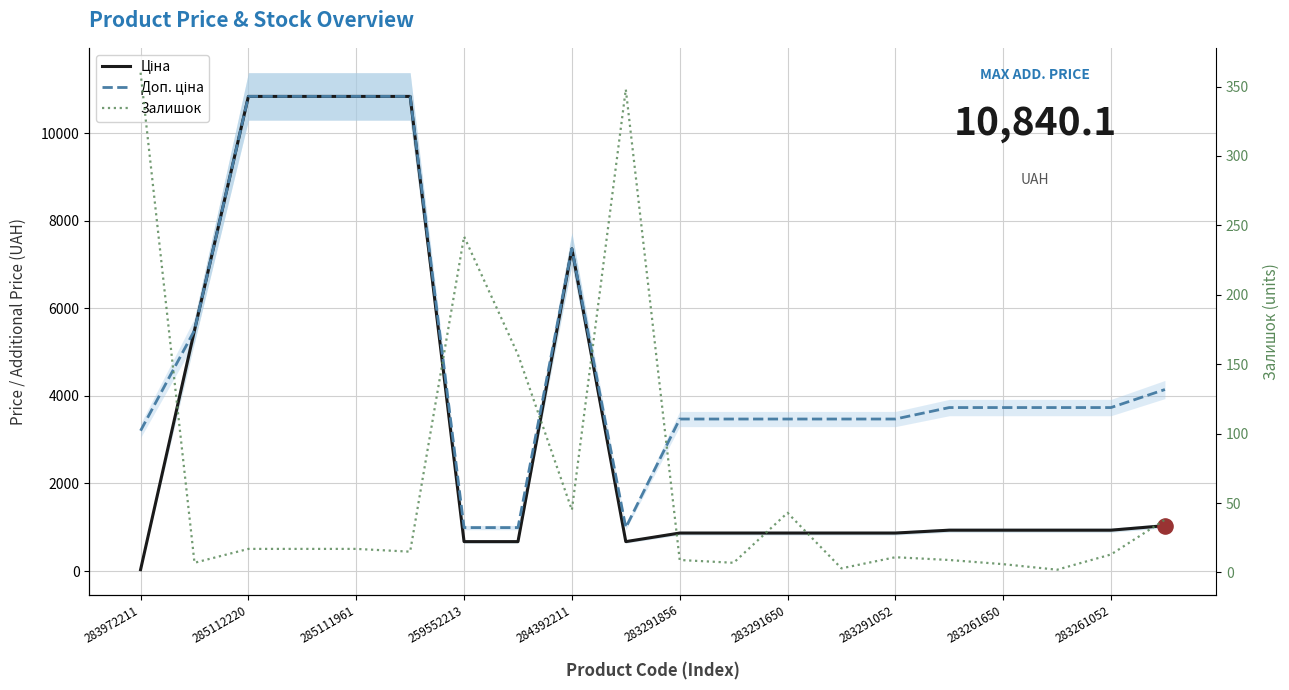

At how many categories does at least one series exceed 4635?

6